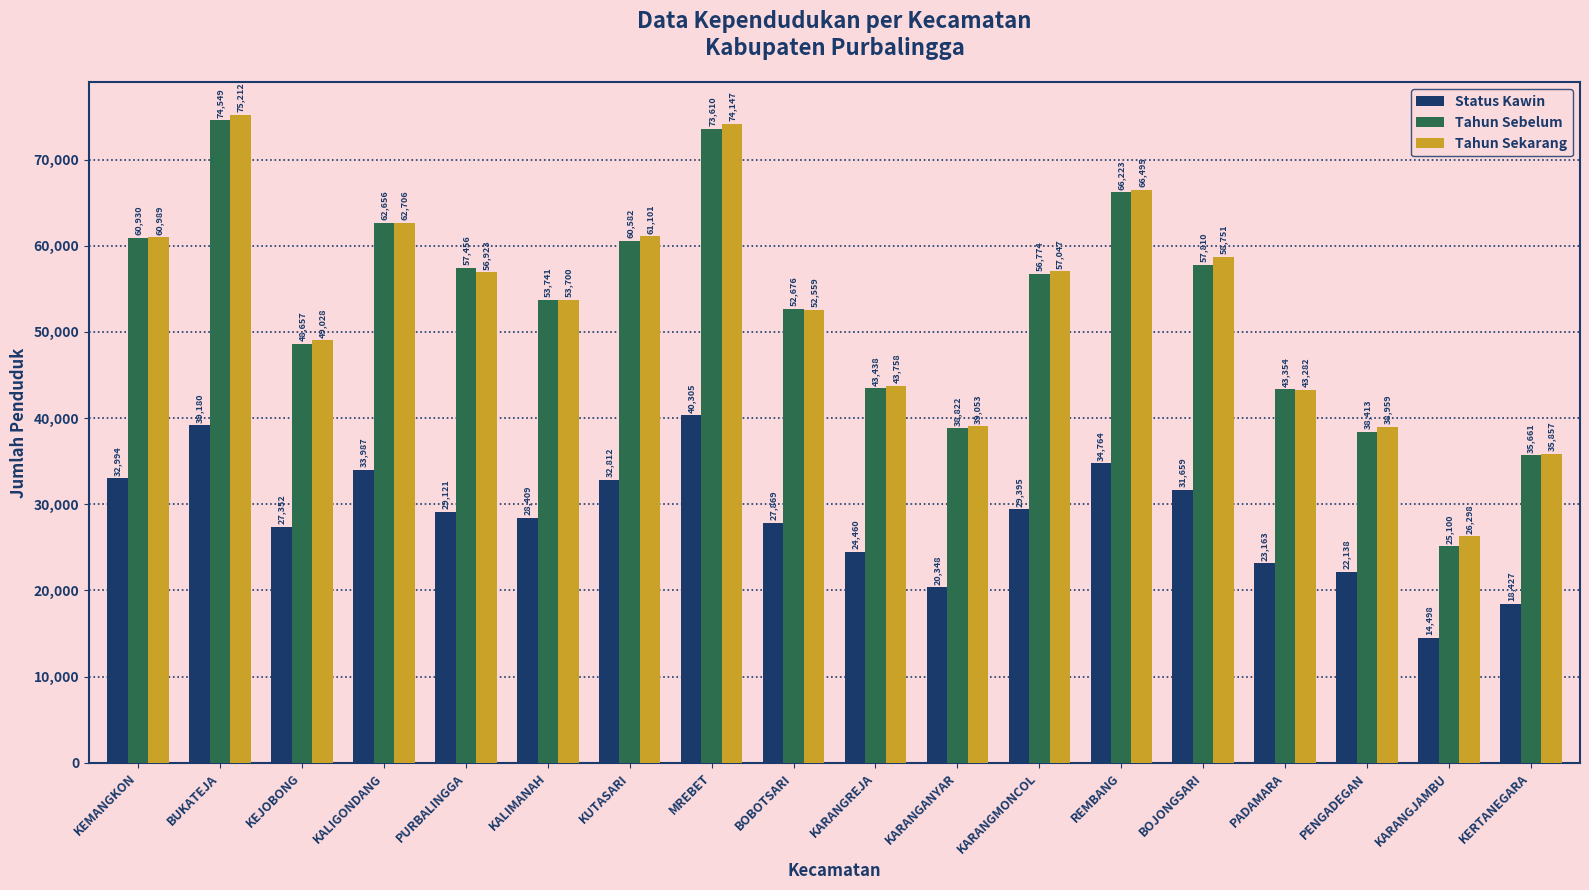

Are the bars horizontal?

No